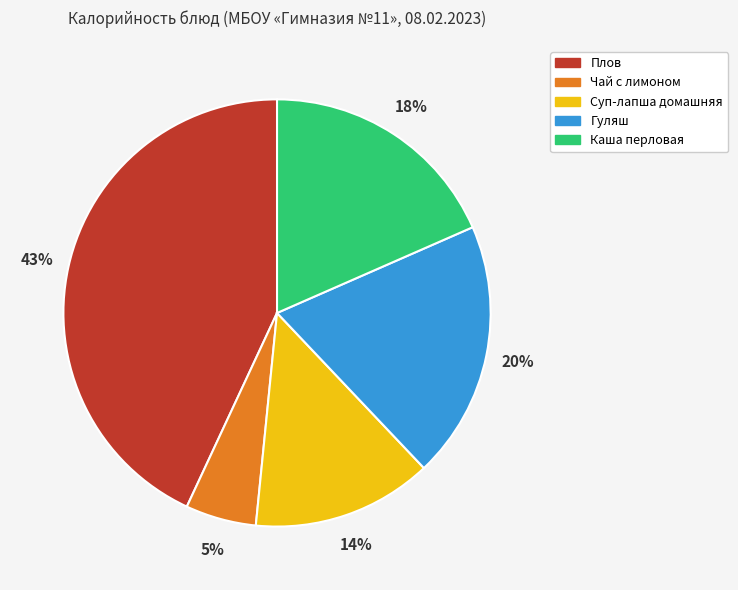

The Суп-лапша домашняя slice represents 25% of the pie. True or false?

False